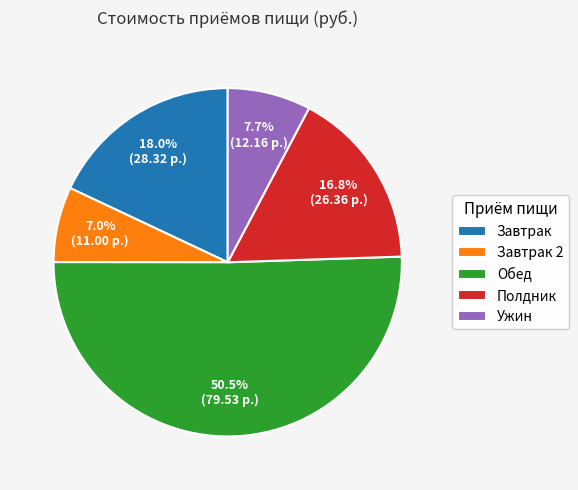

What is the ratio of the value at Ужин to the value at Полдник?

0.5